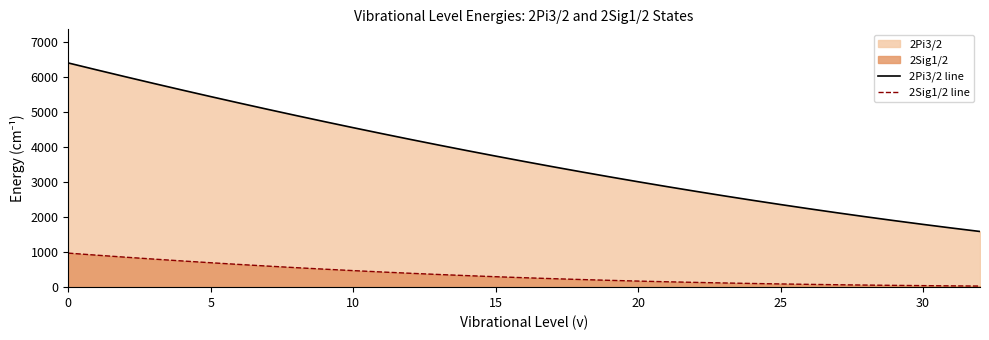

What is the difference between the highest and lowest values at 10?

4081.8